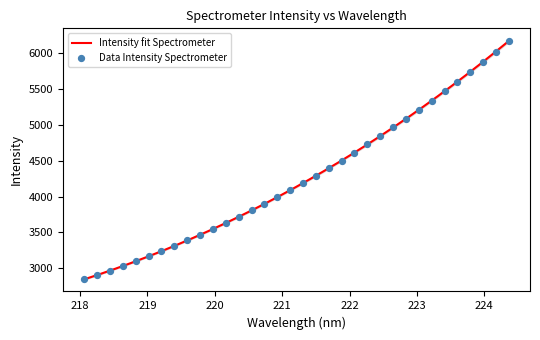

What is the change in value from 218.6332 to 223.0264?

+2178.4